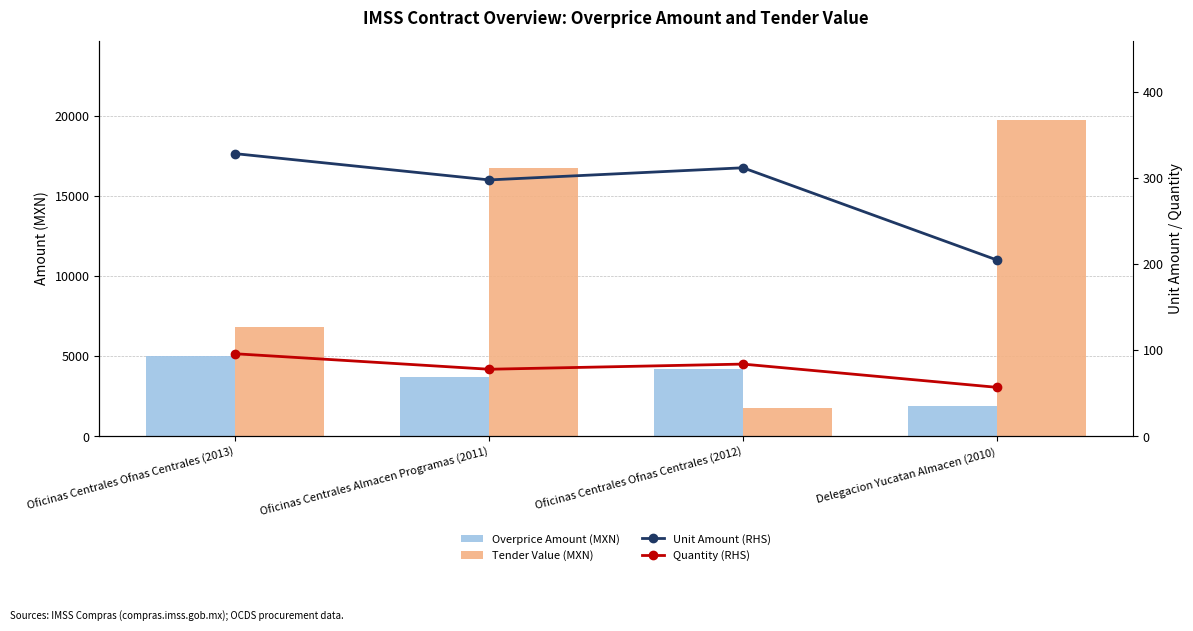

Reading left to right, what are all the values shown in this chart?

Overprice Amount (MXN): Oficinas Centrales Ofnas Centrales (2013)=5044.2	Oficinas Centrales Almacen Programas (2011)=3717.8	Oficinas Centrales Ofnas Centrales (2012)=4193.3	Delegacion Yucatan Almacen (2010)=1868.7
Tender Value (MXN): Oficinas Centrales Ofnas Centrales (2013)=6826.6	Oficinas Centrales Almacen Programas (2011)=16756.2	Oficinas Centrales Ofnas Centrales (2012)=1786.4	Delegacion Yucatan Almacen (2010)=19778.9
Unit Amount (RHS): Oficinas Centrales Ofnas Centrales (2013)=328.4	Oficinas Centrales Almacen Programas (2011)=297.9	Oficinas Centrales Ofnas Centrales (2012)=312.0	Delegacion Yucatan Almacen (2010)=204.9
Quantity (RHS): Oficinas Centrales Ofnas Centrales (2013)=96.0	Oficinas Centrales Almacen Programas (2011)=78.0	Oficinas Centrales Ofnas Centrales (2012)=84.0	Delegacion Yucatan Almacen (2010)=57.0